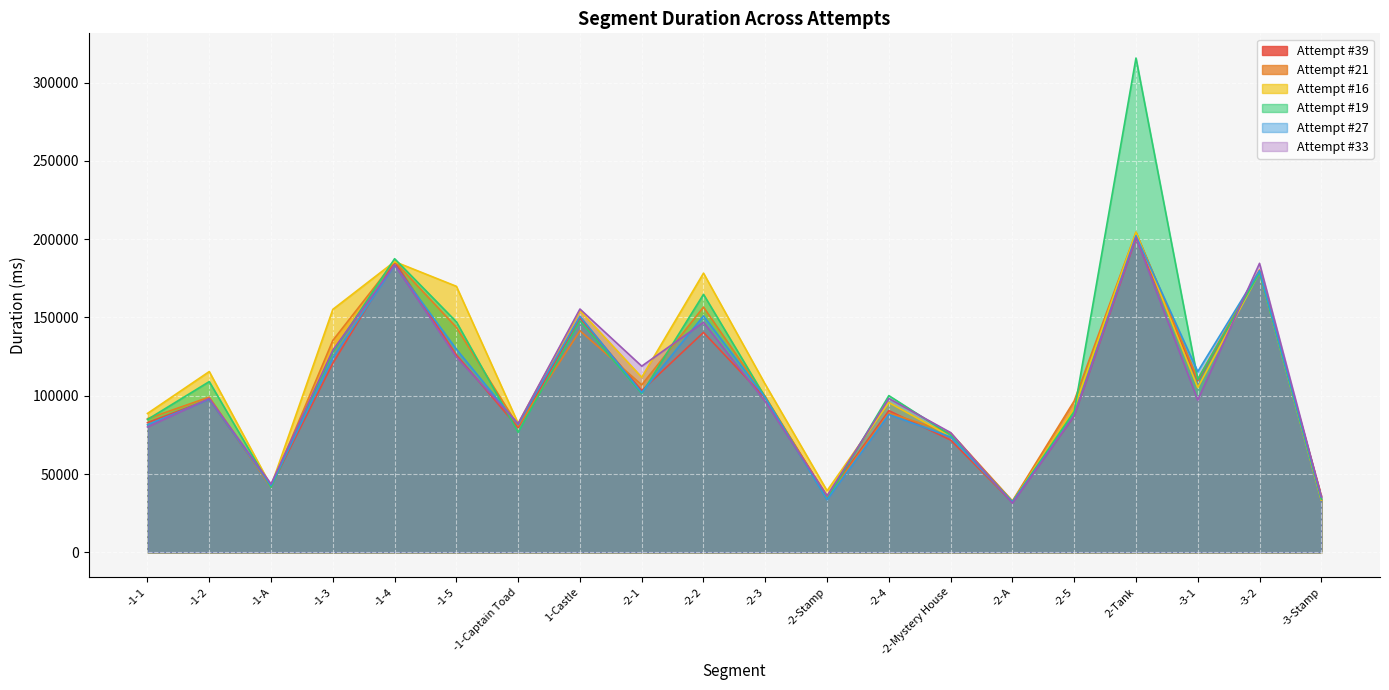

What is the label of the 14th point from the right?

-1-Captain Toad